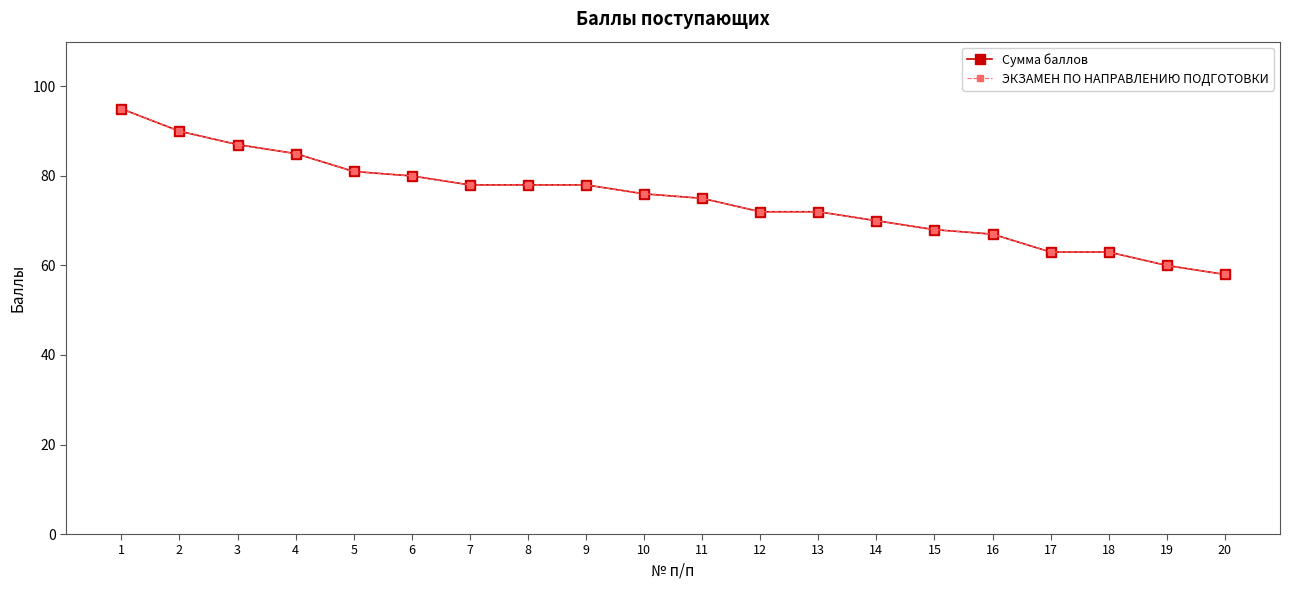

Where is Сумма баллов nearest to the value 76?

10